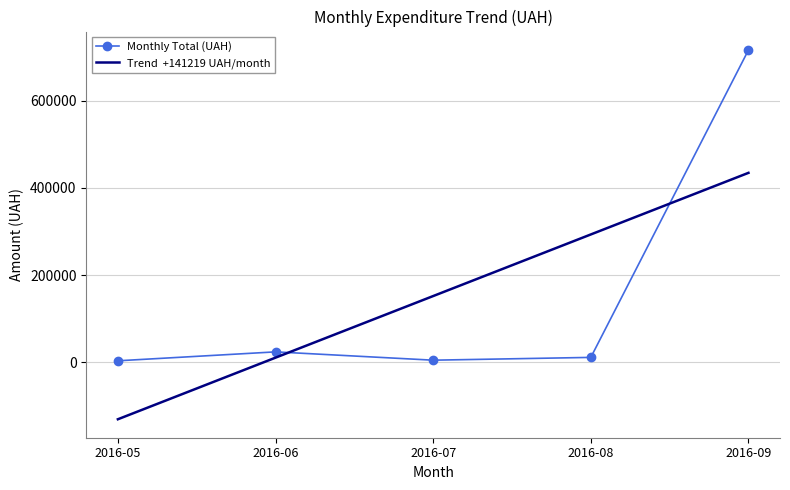

At which category is the sum across all series the highest?

2016-09